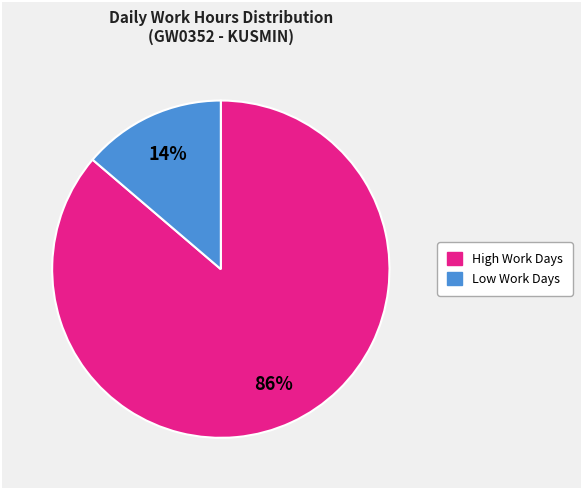

To the nearest percent, what is the difference between the largest and smallest slice percentages?

72%